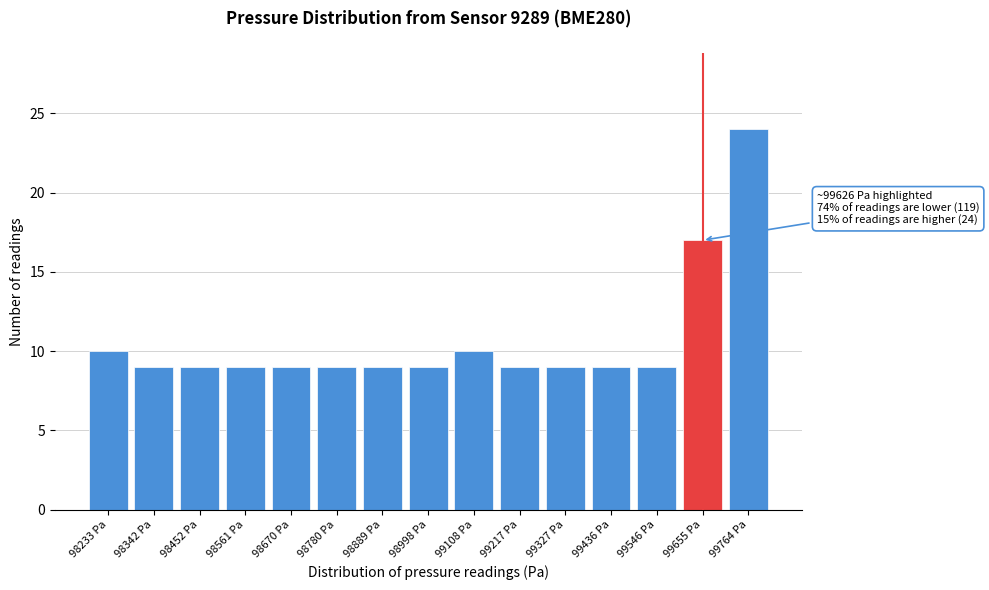

Reading left to right, list all the values displayed in this chart.

10	9	9	9	9	9	9	9	10	9	9	9	9	17	24